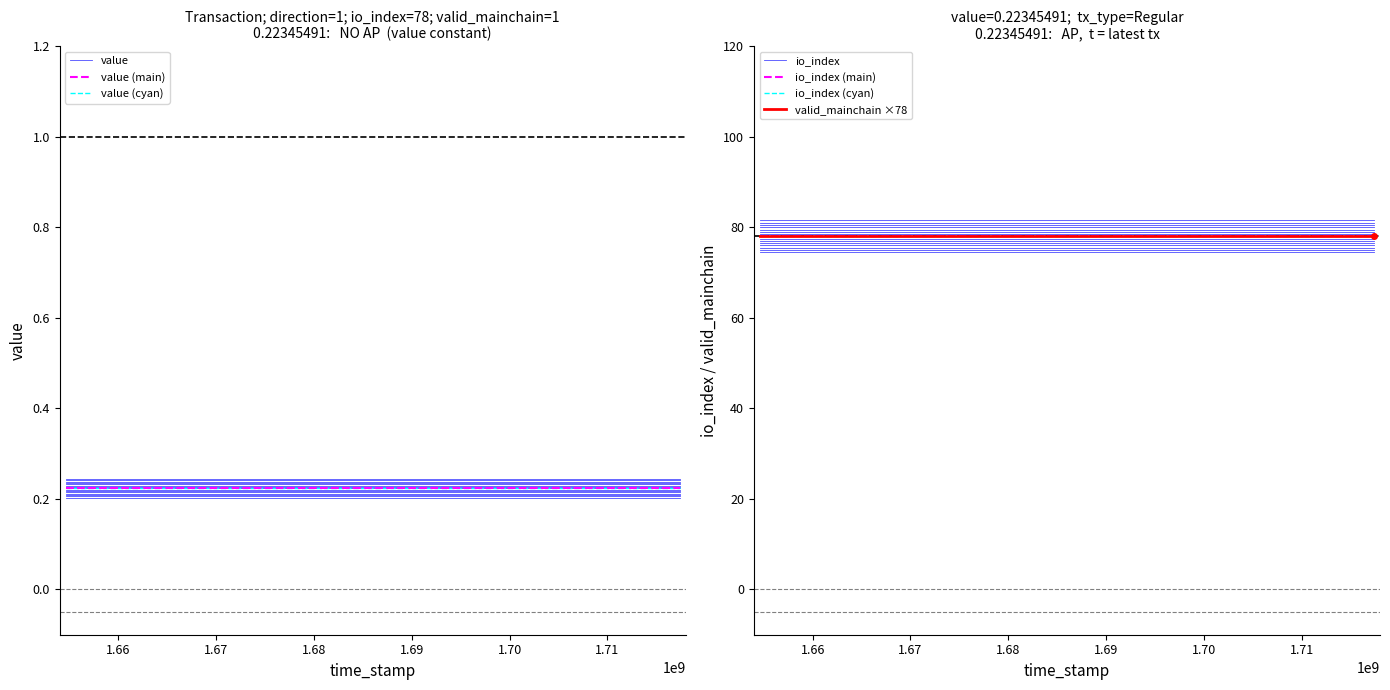

The value of io_index at 6 is 115.8. True or false?

False